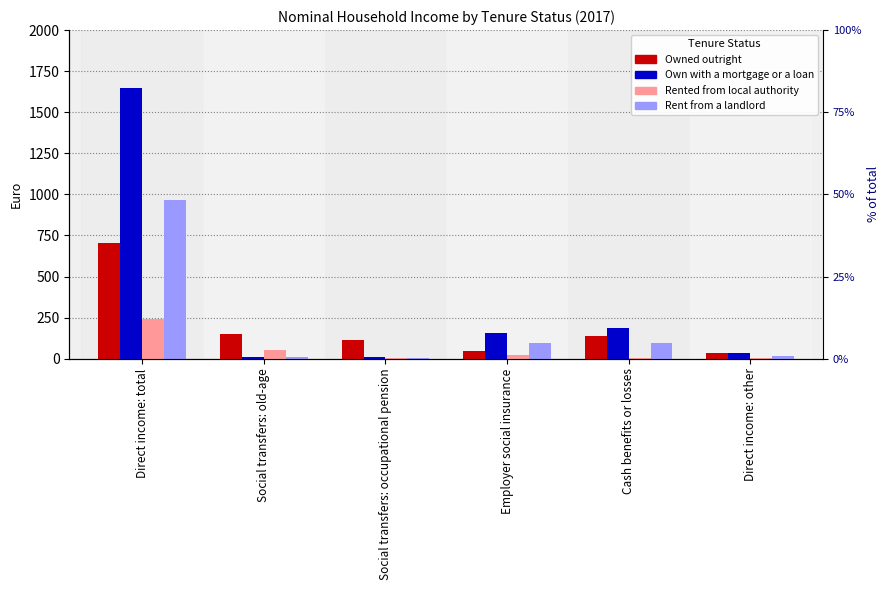

What is the total value across all series at Direct income: other?

89.0